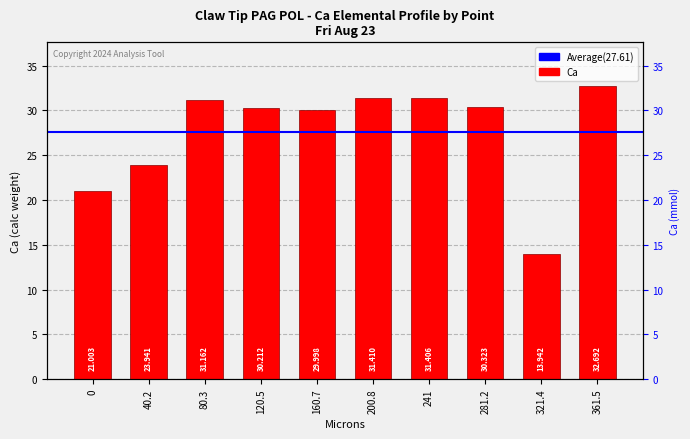

What is the difference between the maximum and minimum values?

18.8